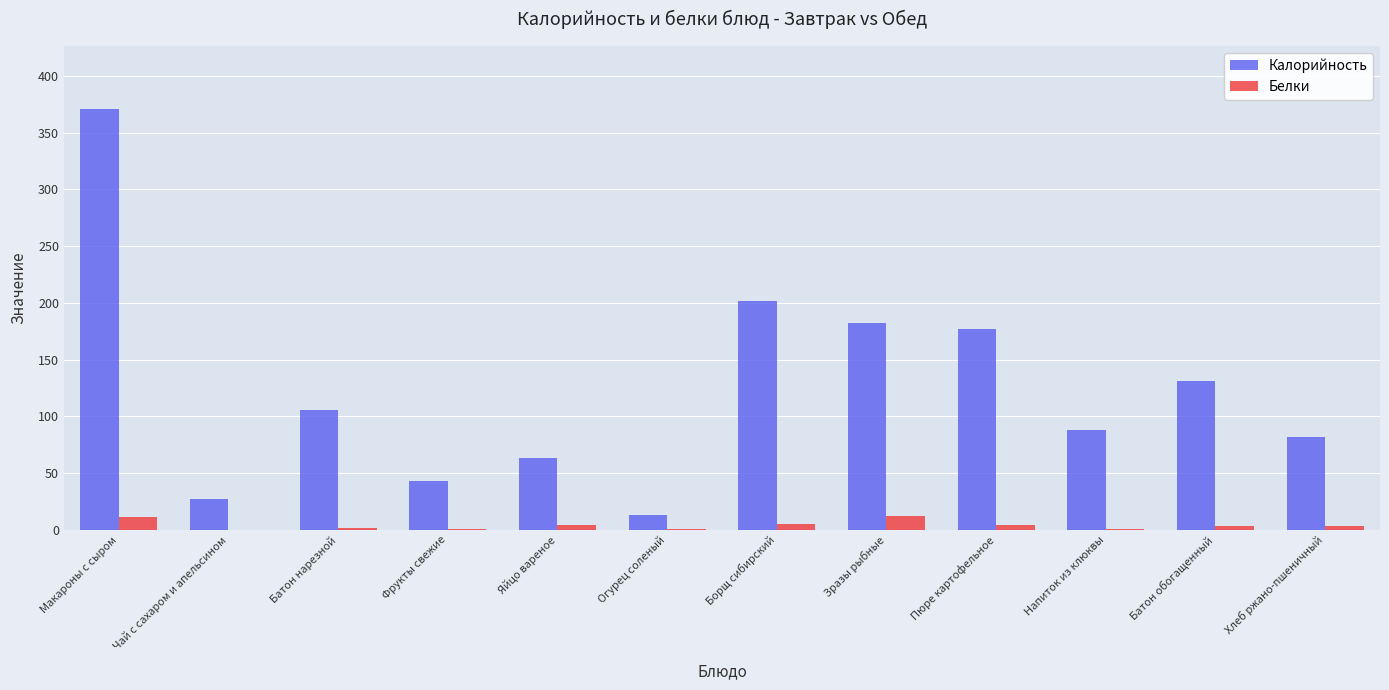

Does the chart contain stacked bars?

No